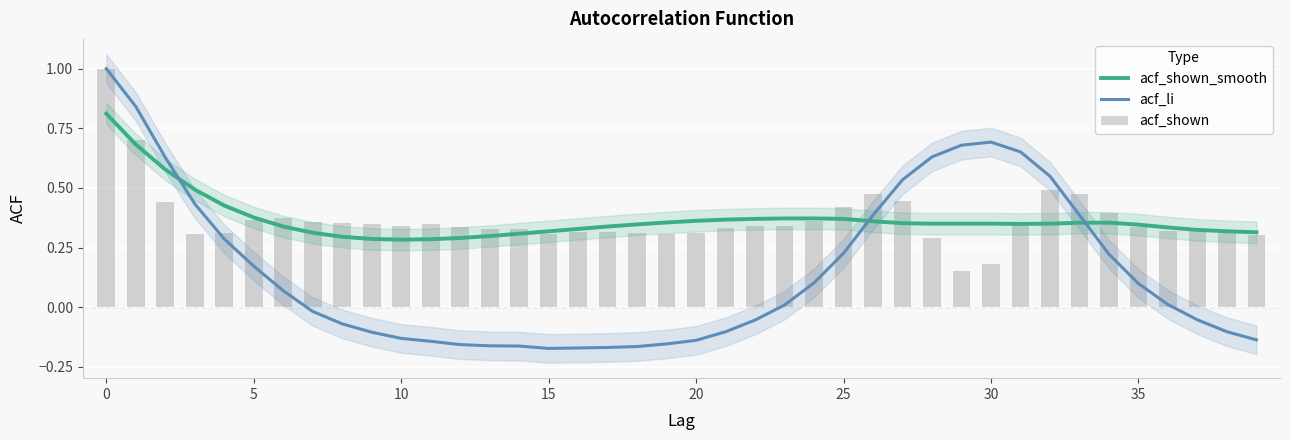

Where is acf_shown_smooth nearest to the value 0?

10